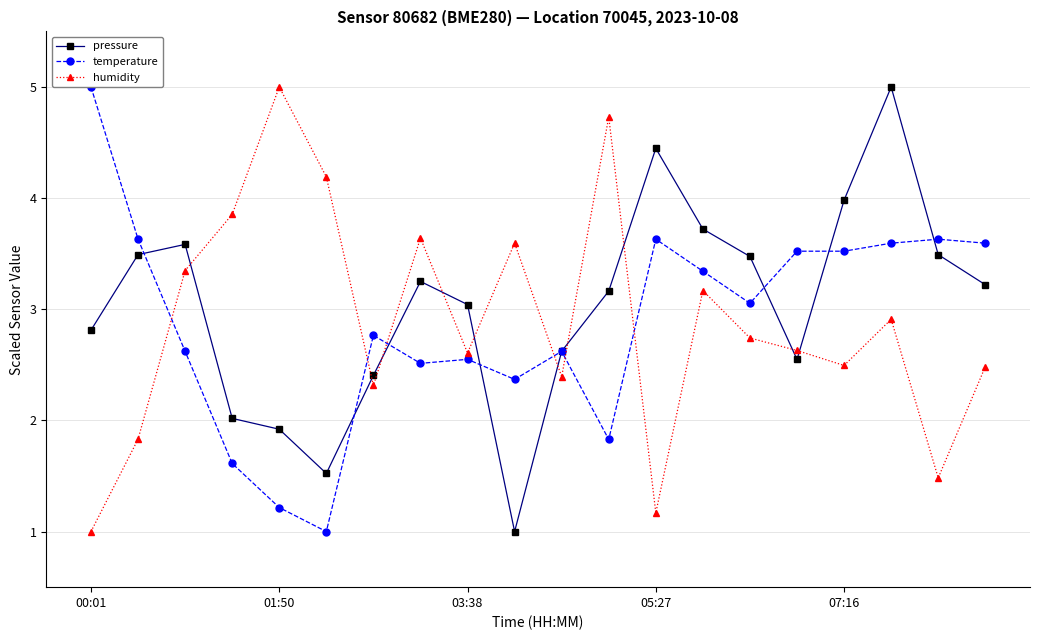

True or false: humidity has more than 2 points higher than both neighbors.

True